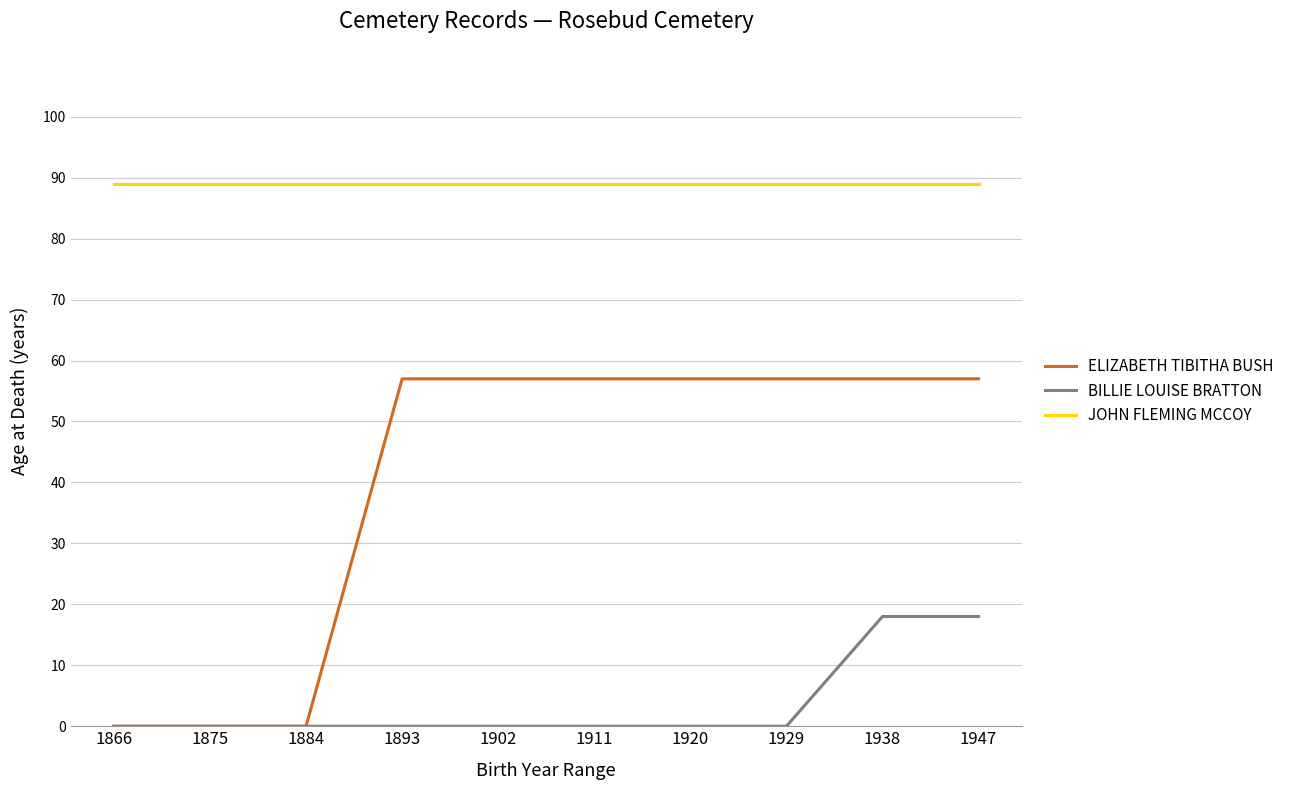

True or false: JOHN FLEMING MCCOY and BILLIE LOUISE BRATTON intersect in this chart.

False